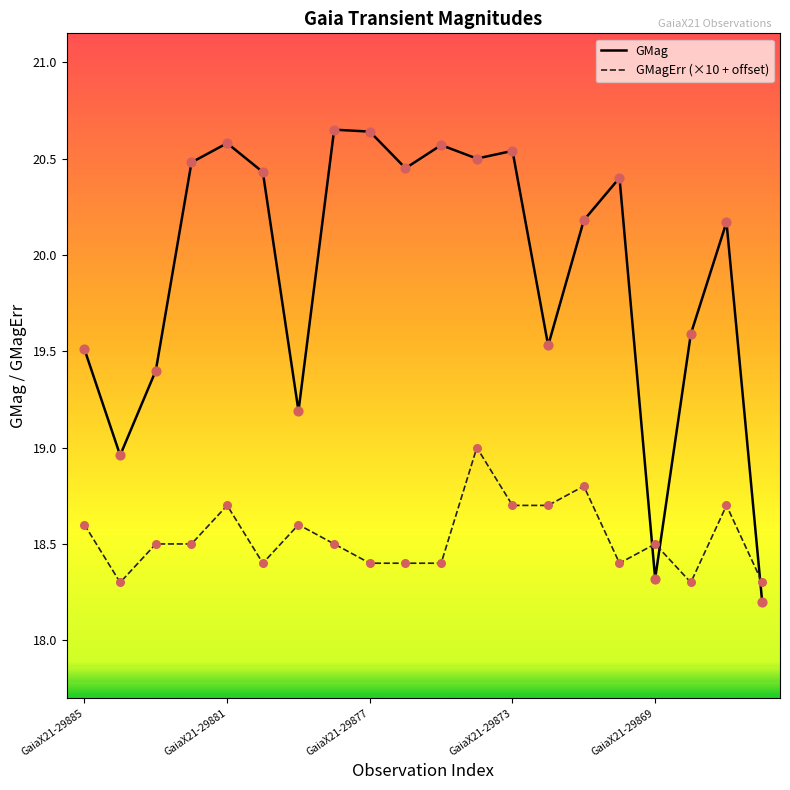

Which series has the largest total across all categories?

GMag